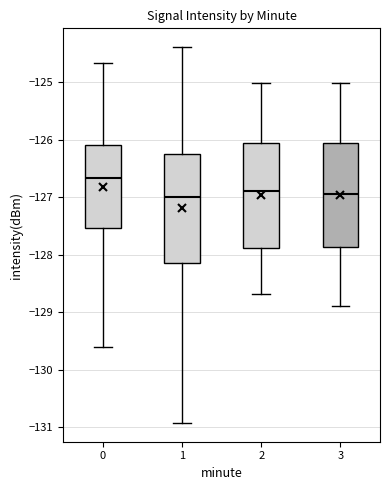

Where does the median line of the box at x = 0 sit on the y-axis? The values are not printed on the chart, so give them approximately, as read against the axis.

-126.7